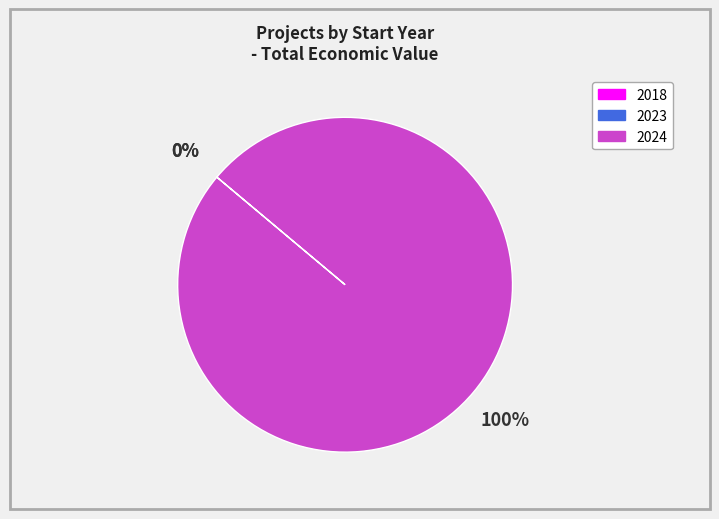

Is there a majority slice in this chart?

Yes